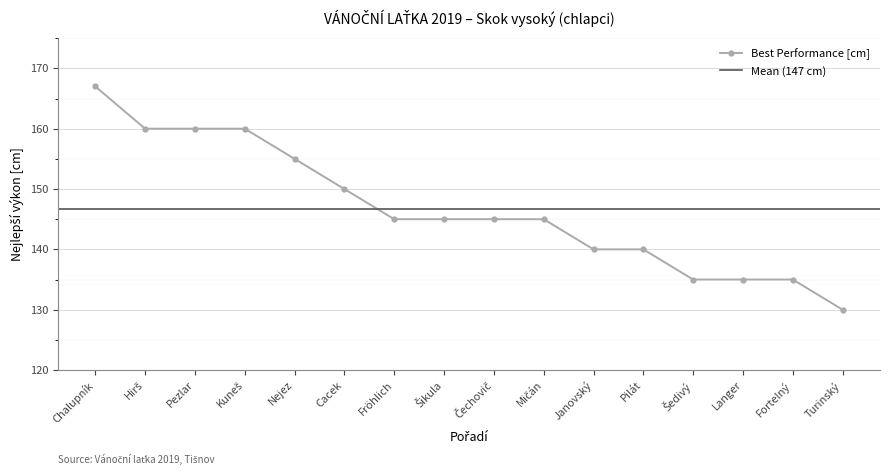

The Best Performance [cm] series shows 130 at Turinský. True or false?

True